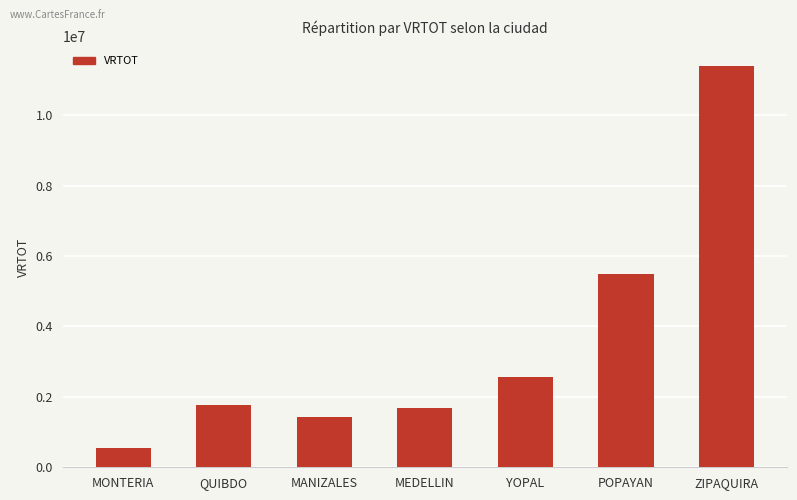

Which label corresponds to the largest value in the chart?

ZIPAQUIRA